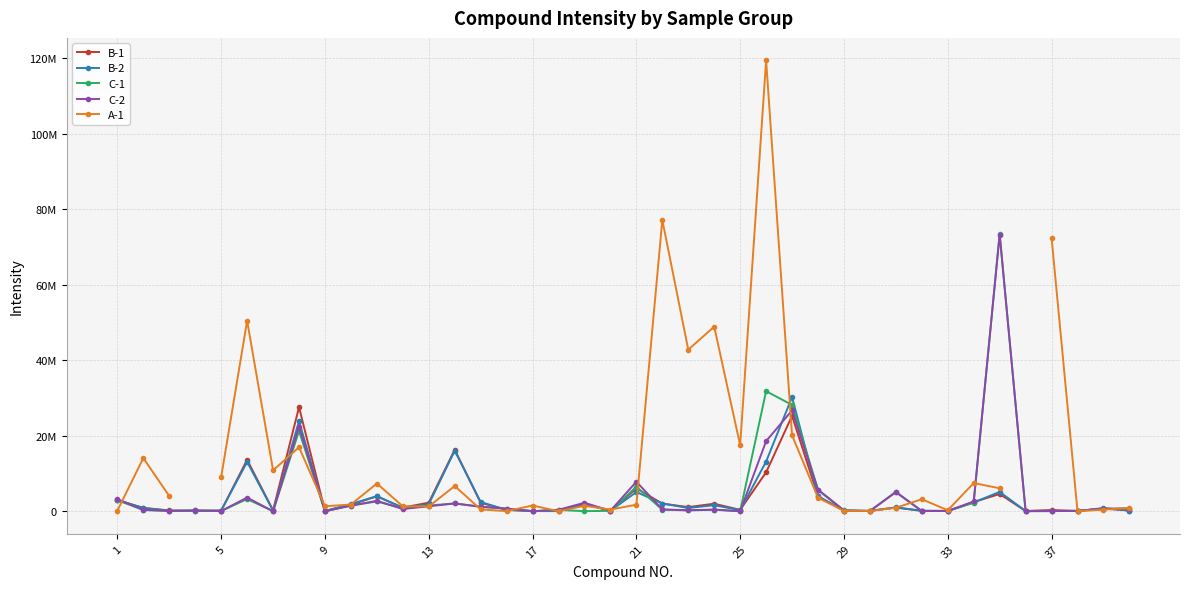

Which series has the widest spread of values?

A-1